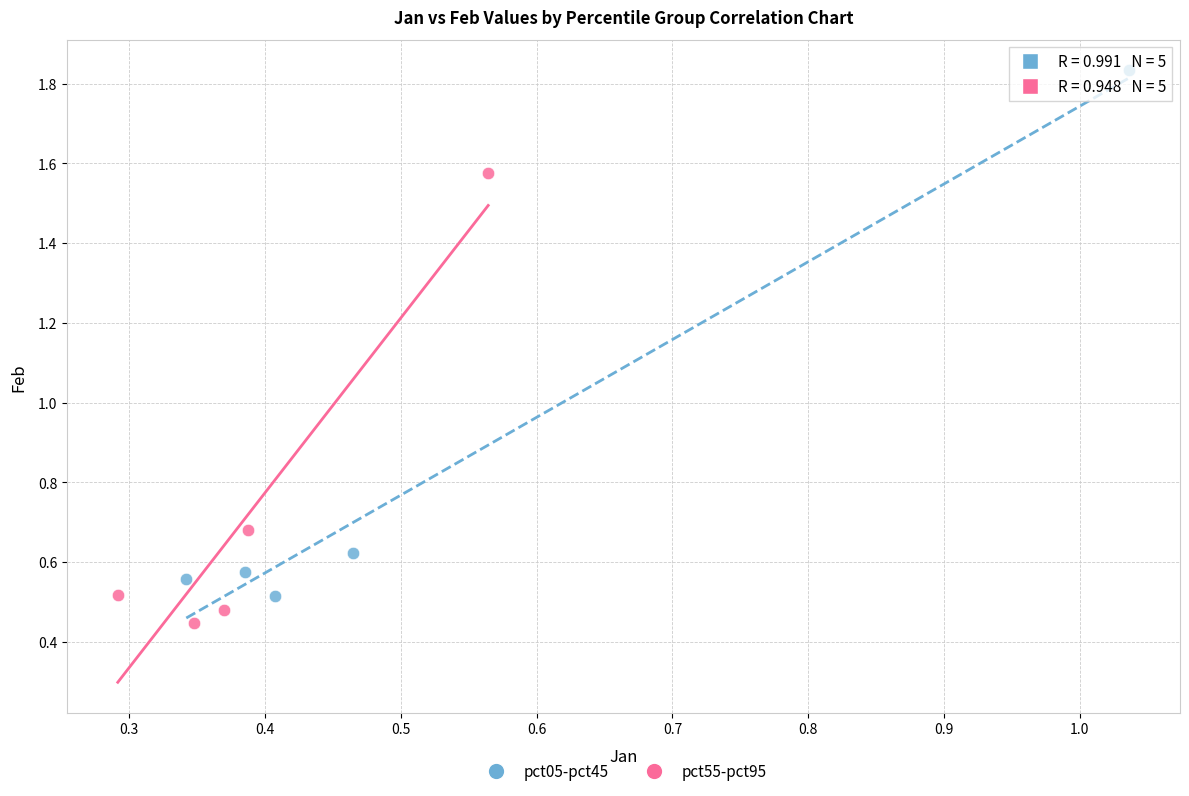

Which series contains the lowest Y value?

pct55-pct95